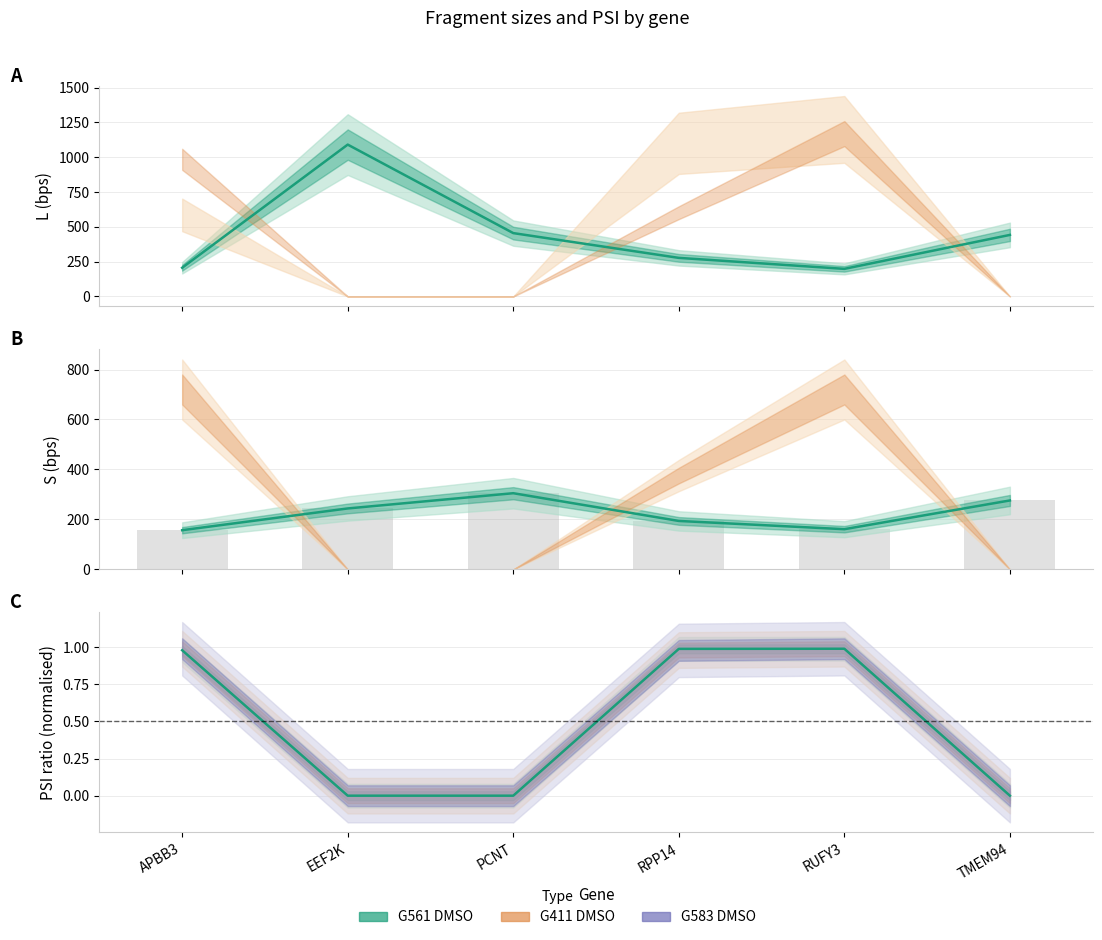

At which label does L (bps) estimate first exceed 442?

EEF2K